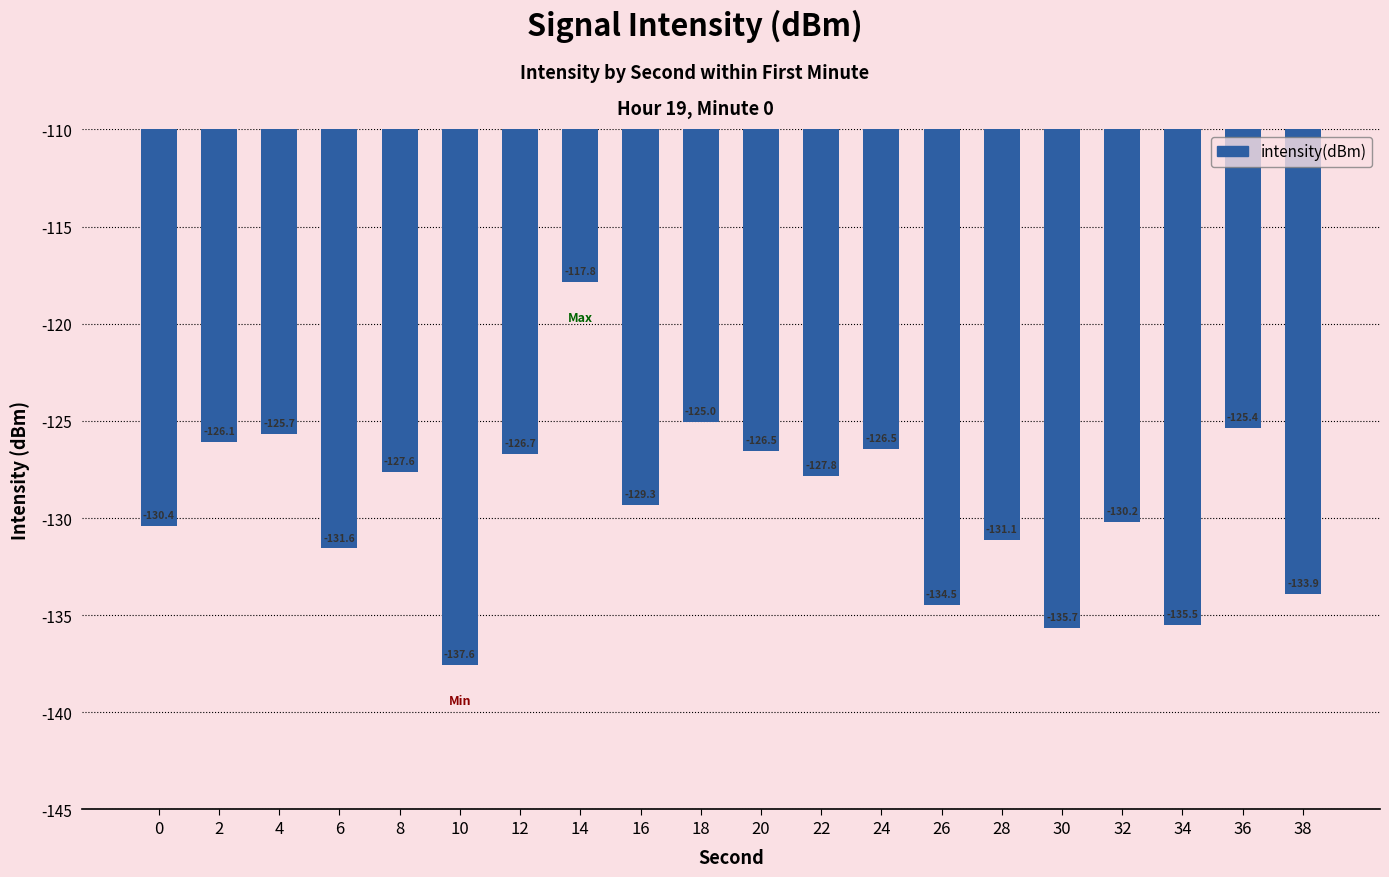

Count the number of data series in this chart.

1